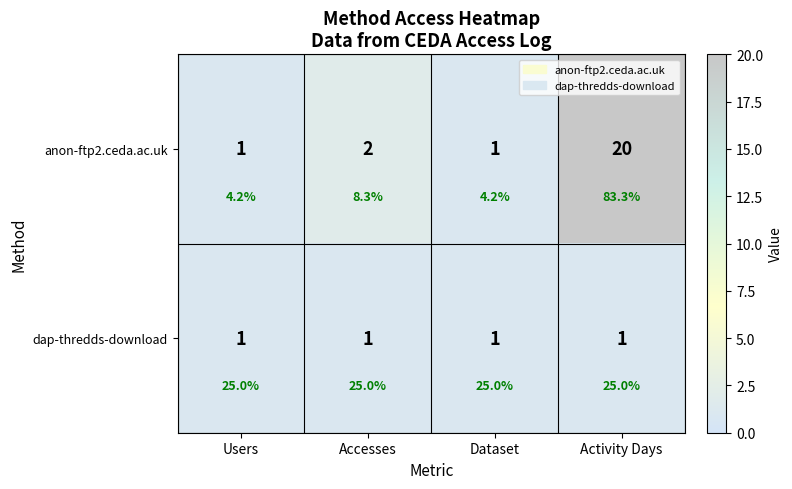

Read the dap-thredds-download value at Accesses.

1